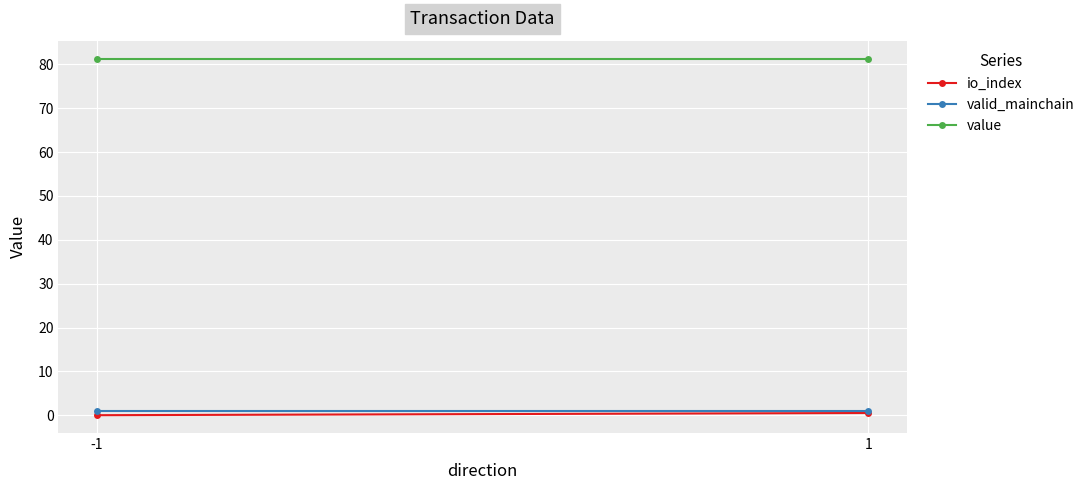

Where is value nearest to the value 81?

-1